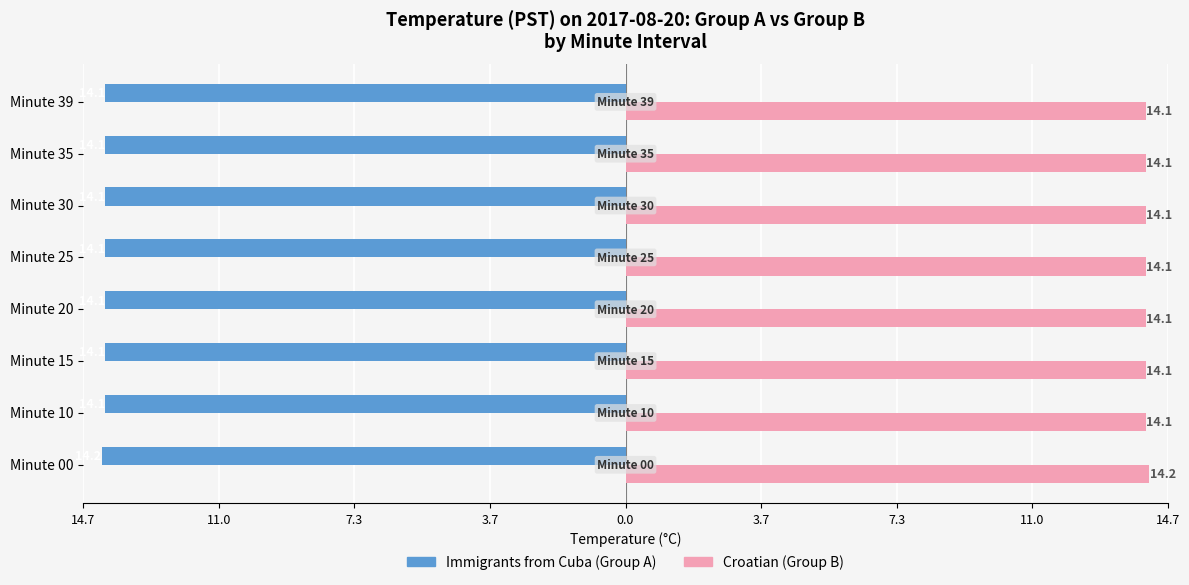

Count the number of categories in the chart.

8